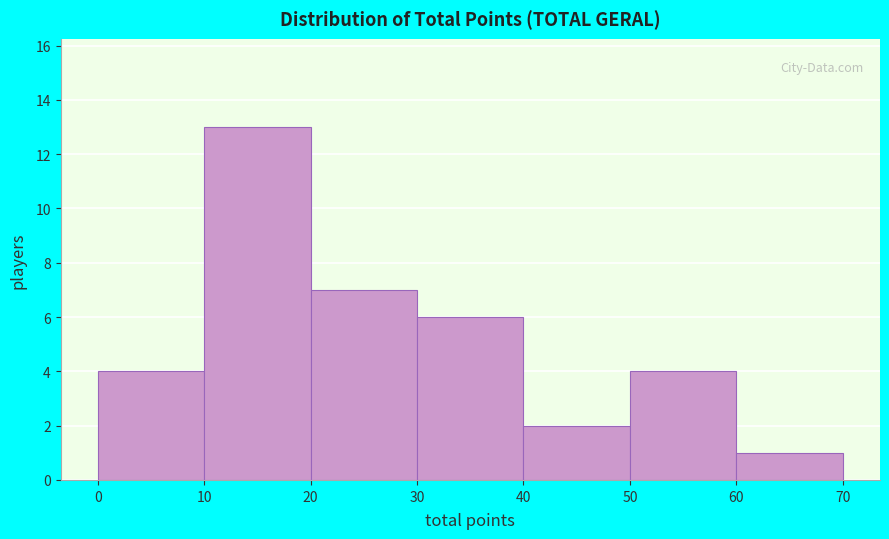

Reading left to right, list every bar in this chart as the range it spans on the x-axis followed by its height. The values are not printed on the chart, so give them approximately, as read against the axis.

0 to 10: 4
10 to 20: 13
20 to 30: 7
30 to 40: 6
40 to 50: 2
50 to 60: 4
60 to 70: 1